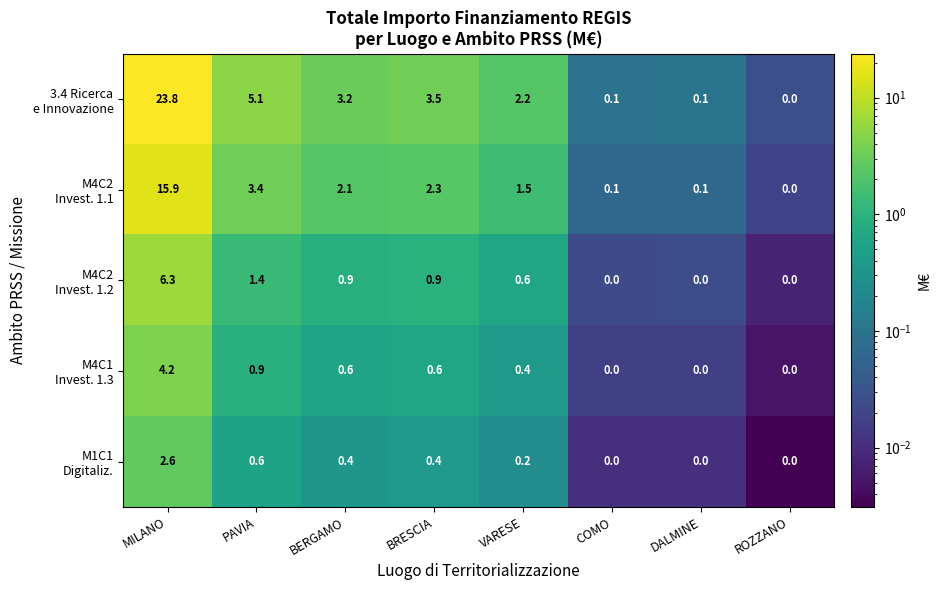

At which category is the sum across all series the highest?

MILANO